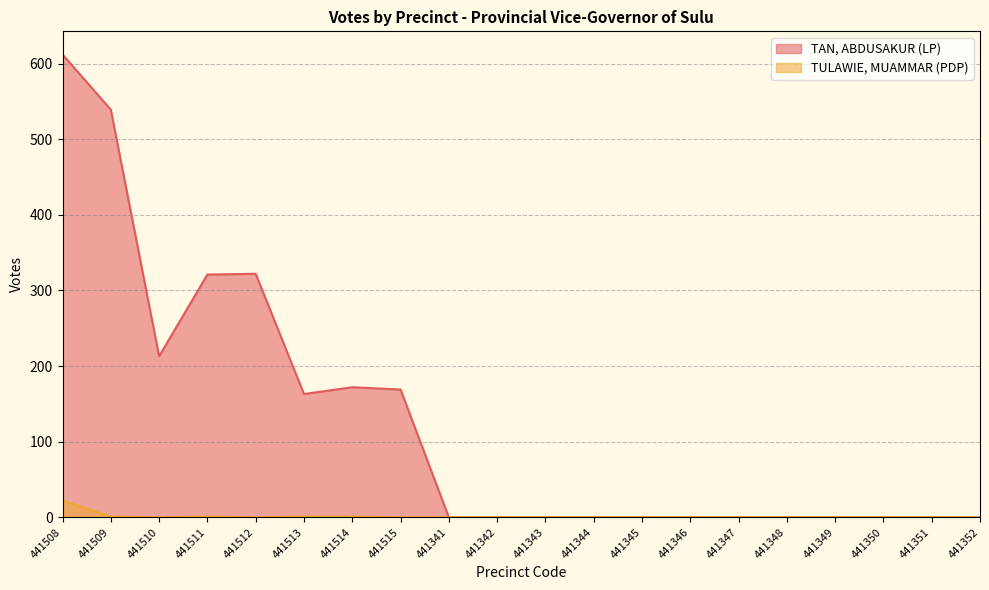

Between 441351 and 441347, which is larger?

441351